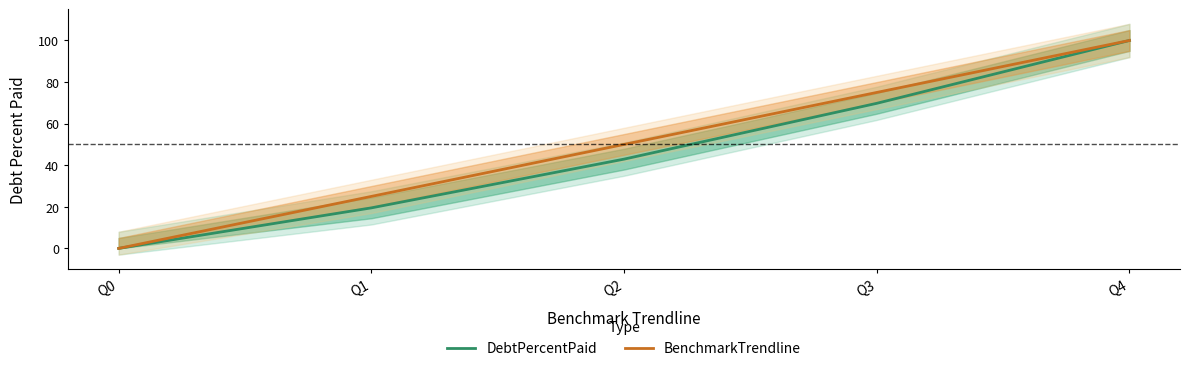

What is the value of the DebtPercentPaid point at the 4th from the left?

69.8